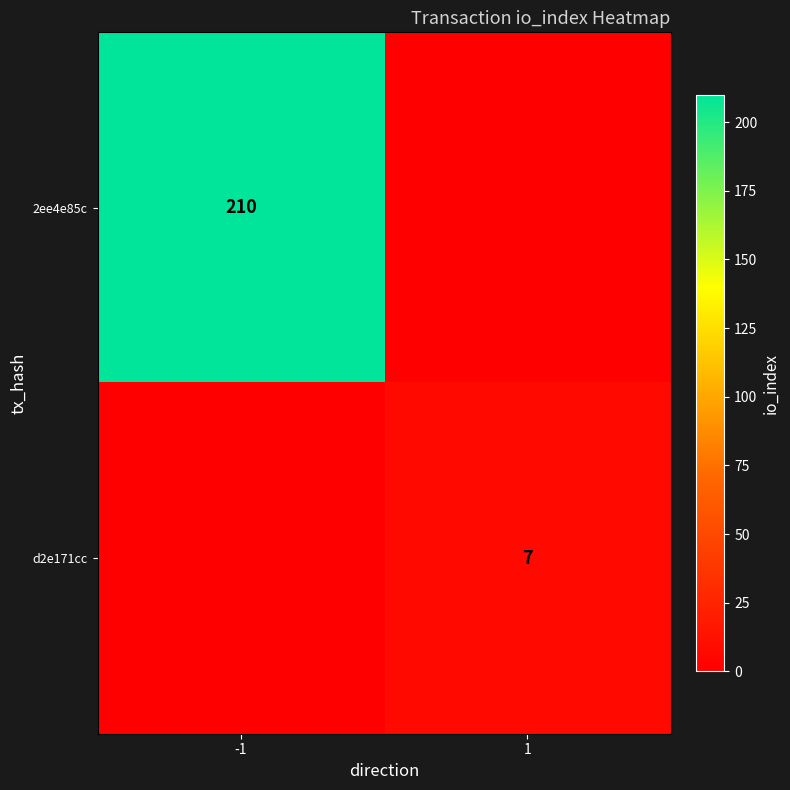

The value of d2e171cc at 1 is 1. True or false?

False